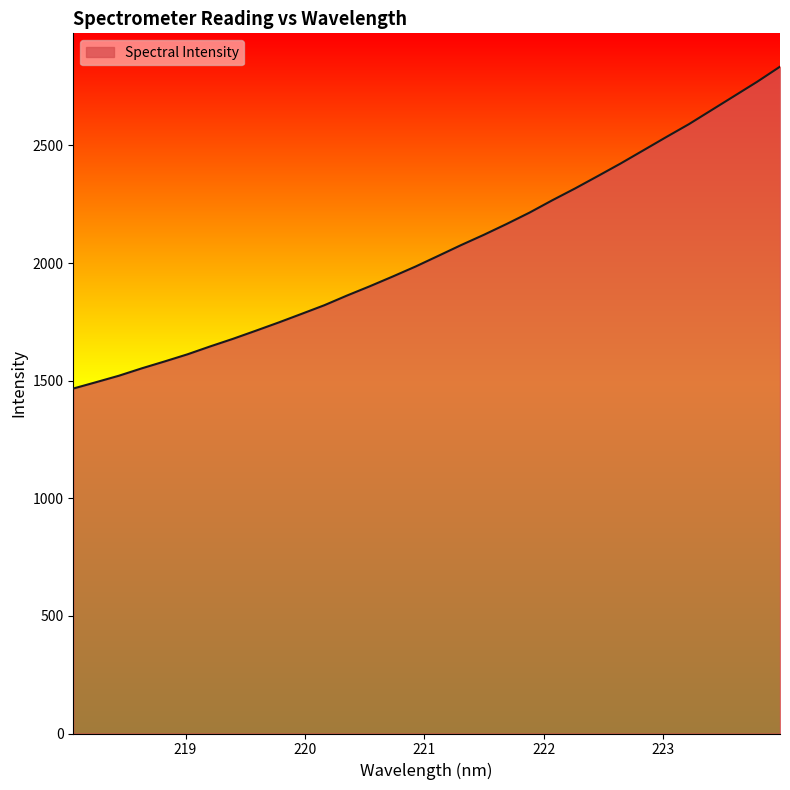

What is the smallest value displayed?

1466.4